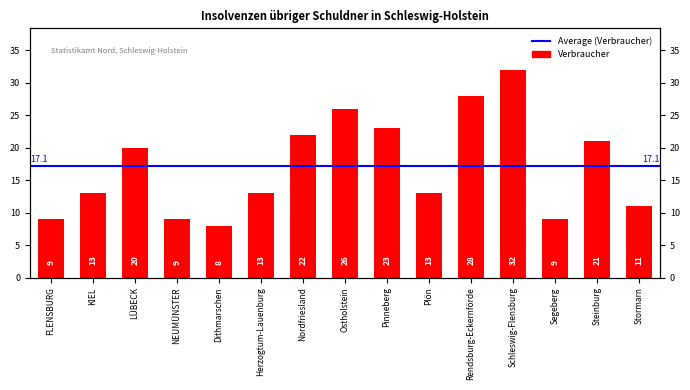

What is the change in value from LÜBECK to Rendsburg-Eckernförde?

+8